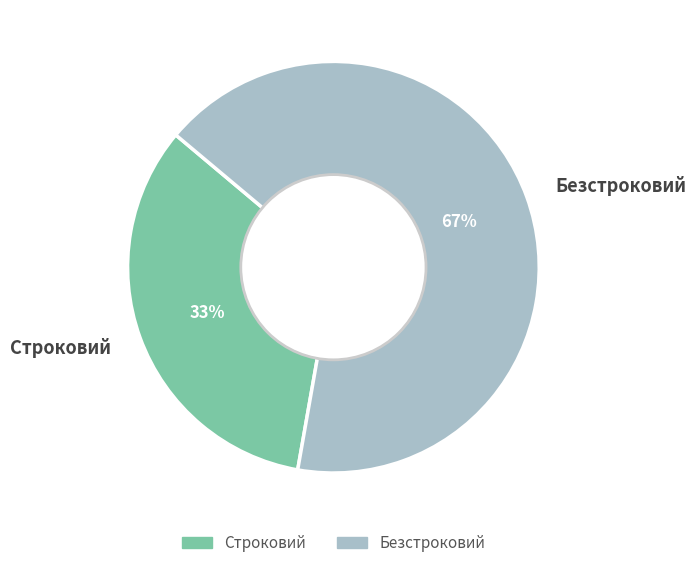

To the nearest percent, what is the average slice percentage?

50%